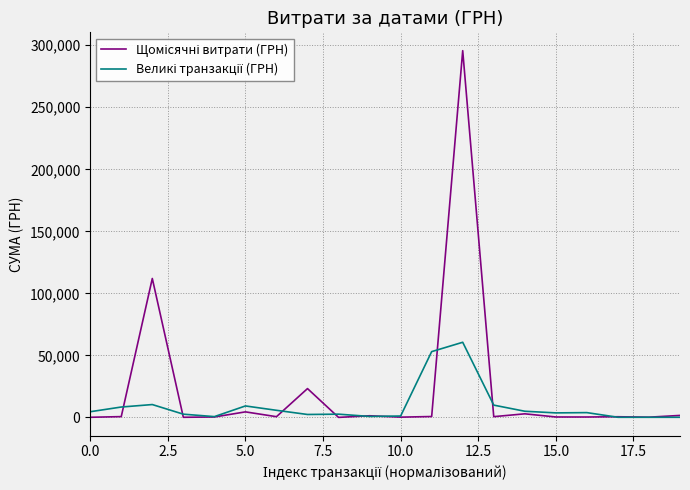

After their last crossing, which series has the higher values: Щомісячні витрати (ГРН) or Великі транзакції (ГРН)?

Щомісячні витрати (ГРН)